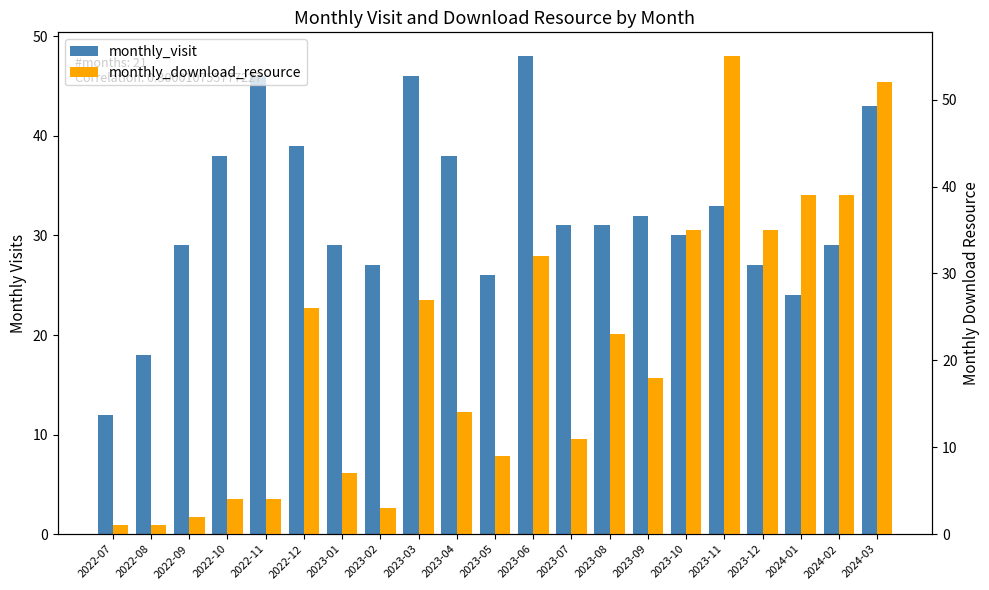

What is the difference between the monthly_download_resource values at 2023-02 and 2023-06?

29